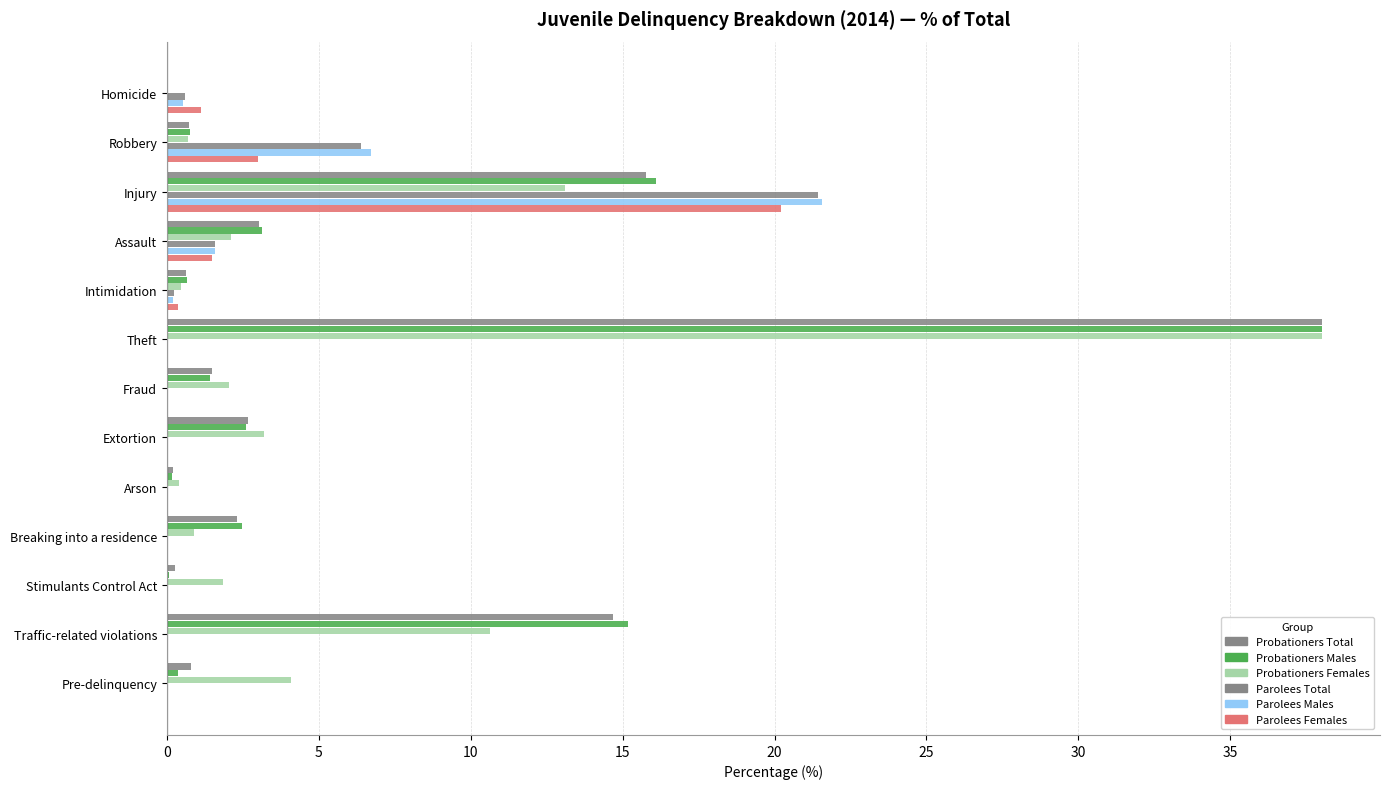

Which series has the widest spread of values?

Probationers Males